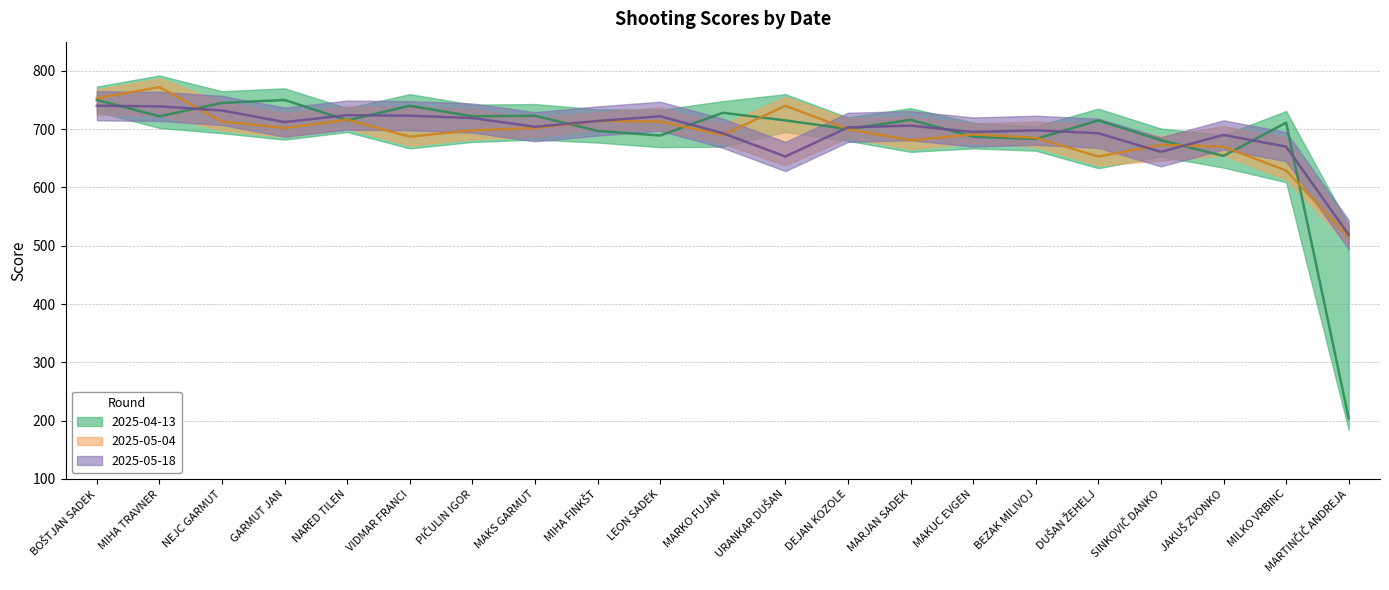

At which label does 2025-05-18 first exceed 704?

BOŠTJAN SADEK